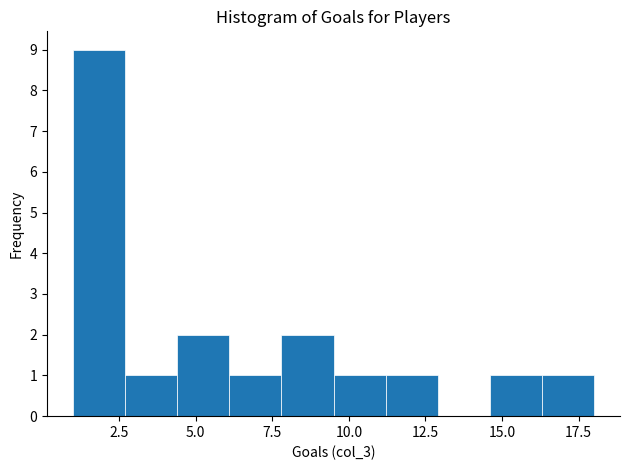

Around what value on the x-axis is the tallest bar? Give the approximate position of its centre, as read against the axis.

2.0